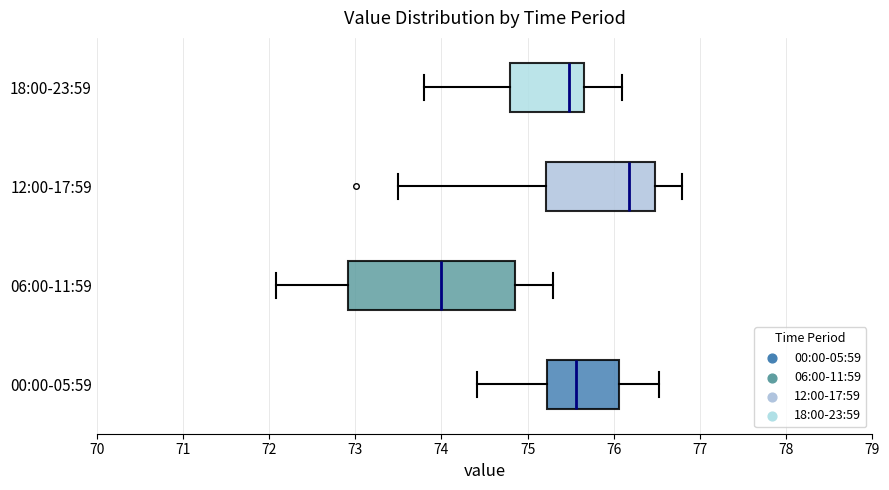

Reading bottom to top, read every box against the x-axis: the position of its median line, the range the box covers, and the ends of its whiskers. The values are not printed on the chart, so give them approximately, as read against the axis.

00:00-05:59: median 75.6, box 75.2 to 76.1, whiskers 74.4 to 76.5
06:00-11:59: median 74.0, box 72.9 to 74.9, whiskers 72.1 to 75.3
12:00-17:59: median 76.2, box 75.2 to 76.5, whiskers 73.5 to 76.8
18:00-23:59: median 75.5, box 74.8 to 75.7, whiskers 73.8 to 76.1